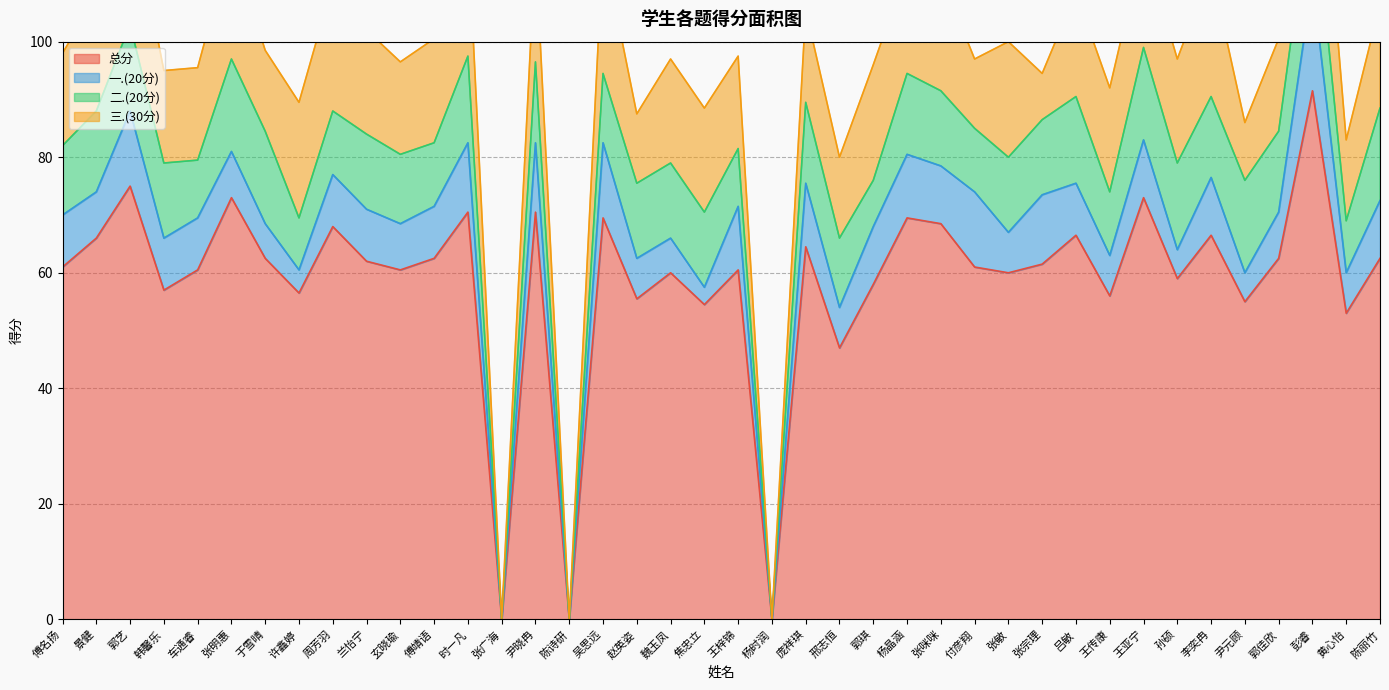

True or false: 二.(20分) and 总分 intersect in this chart.

False